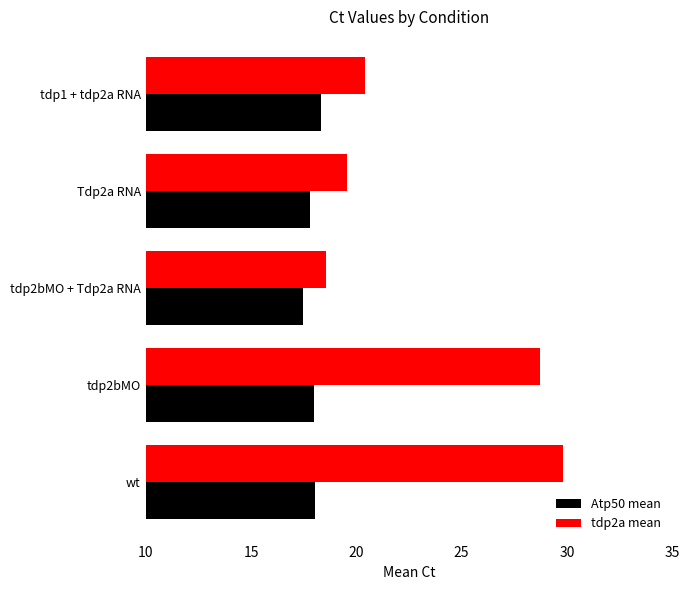

Which series has the largest range (max minus min)?

tdp2a mean